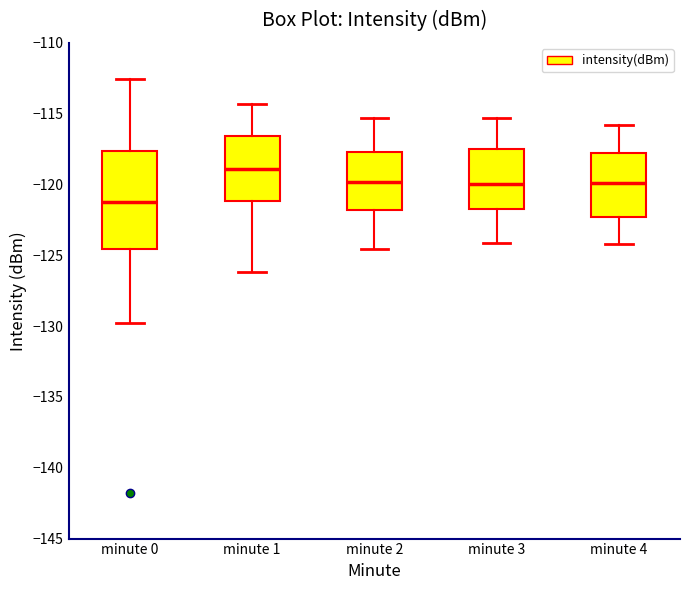

Which box has the lowest median line?

minute 0